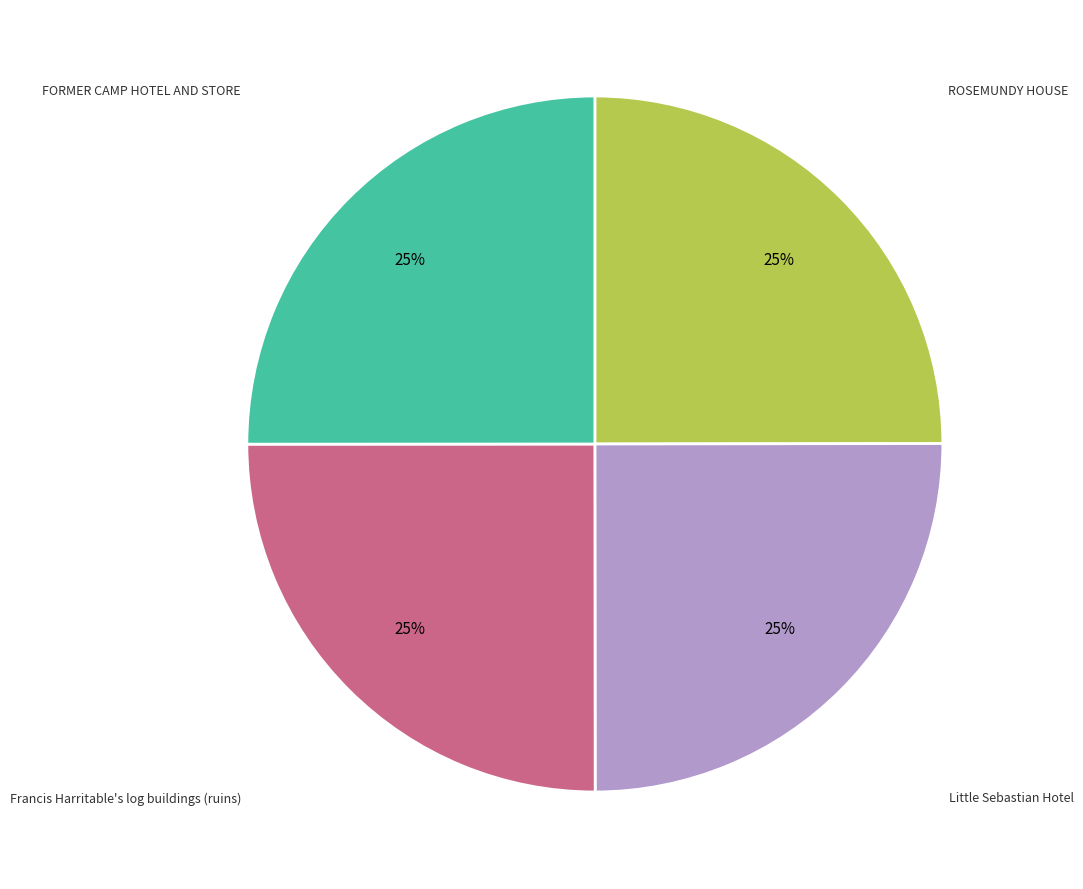

To the nearest percent, what is the average slice percentage?

25%